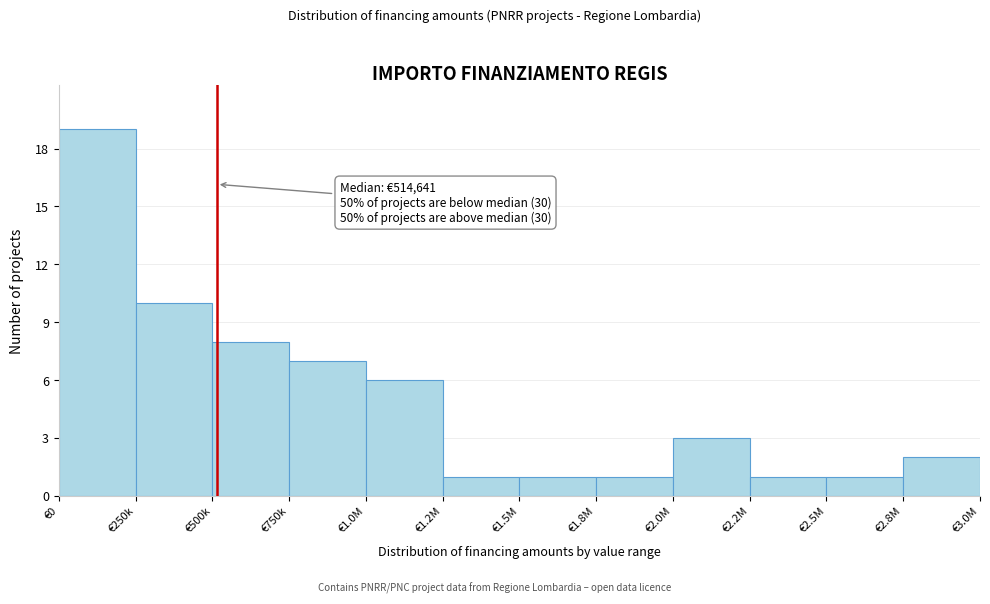

Reading left to right, what are all the values shown in this chart?

19	10	8	7	6	1	1	1	3	1	1	2